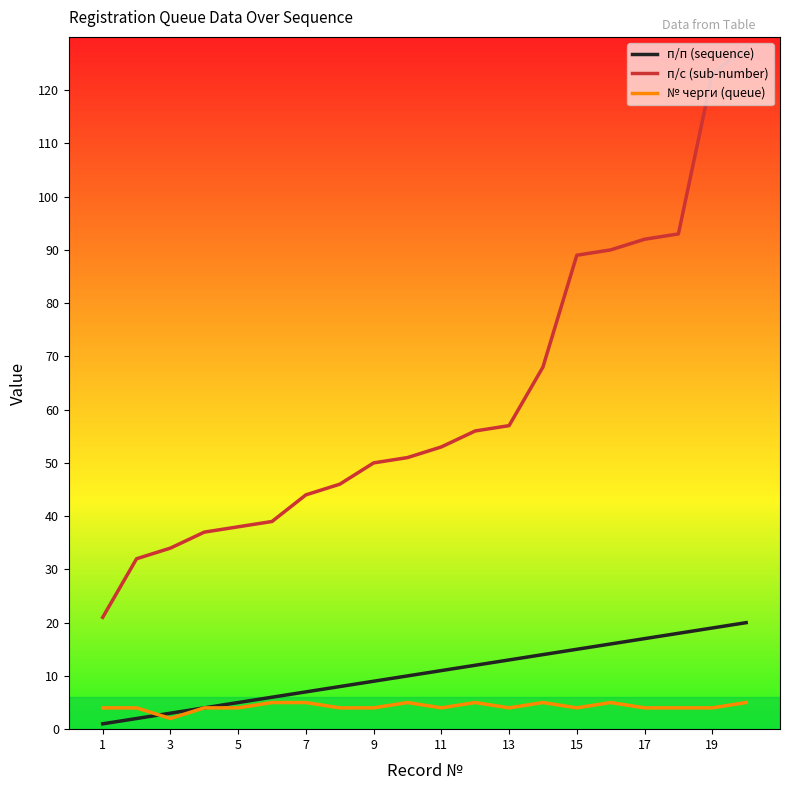

True or false: п/п (sequence) and п/с (sub-number) intersect in this chart.

False